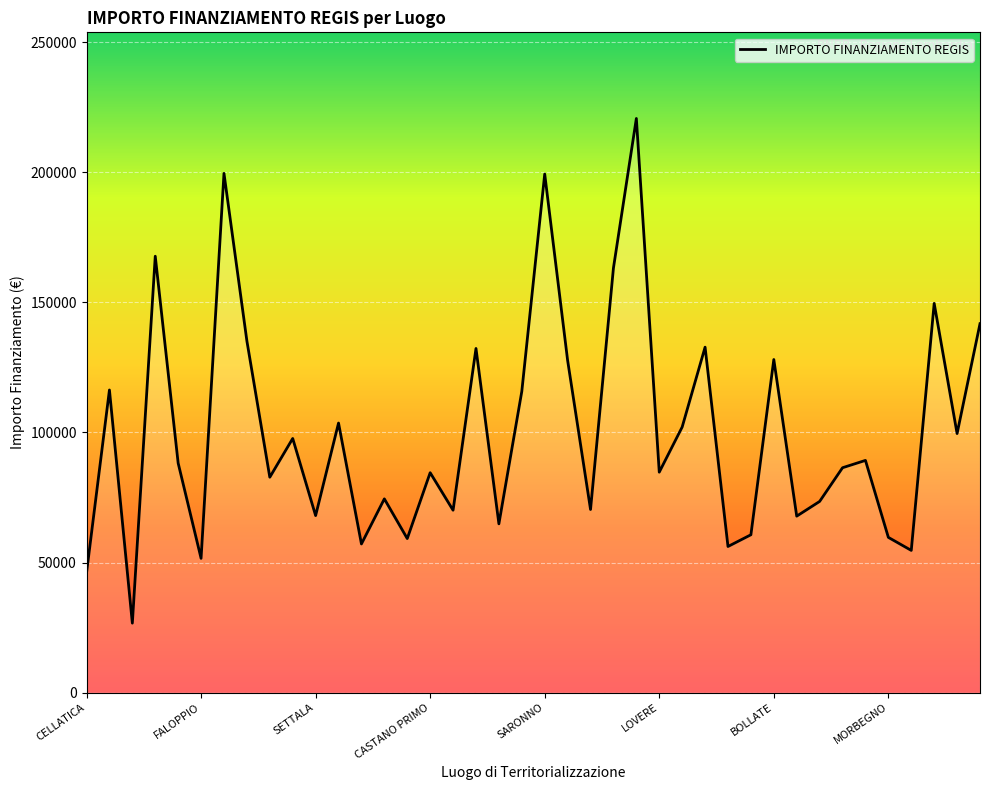

What is the difference between the maximum and minimum values?

193933.1